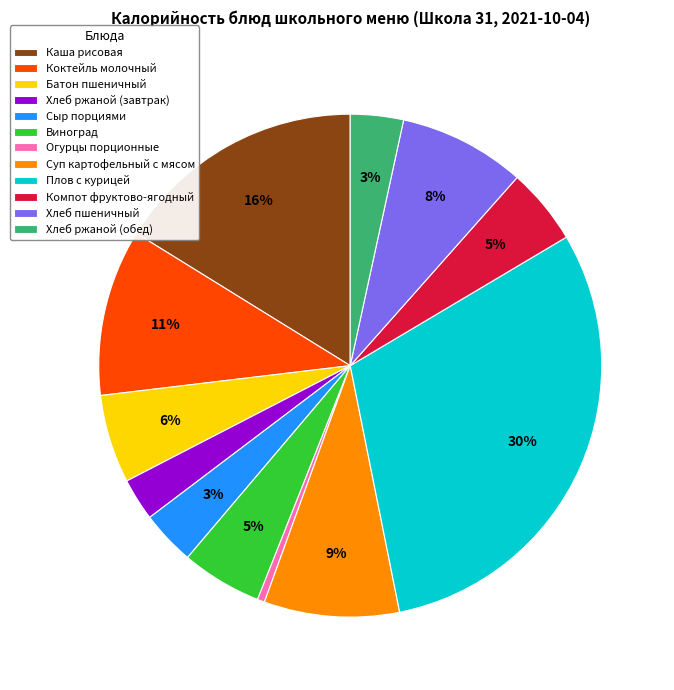

Count the number of slices in the pie.

12